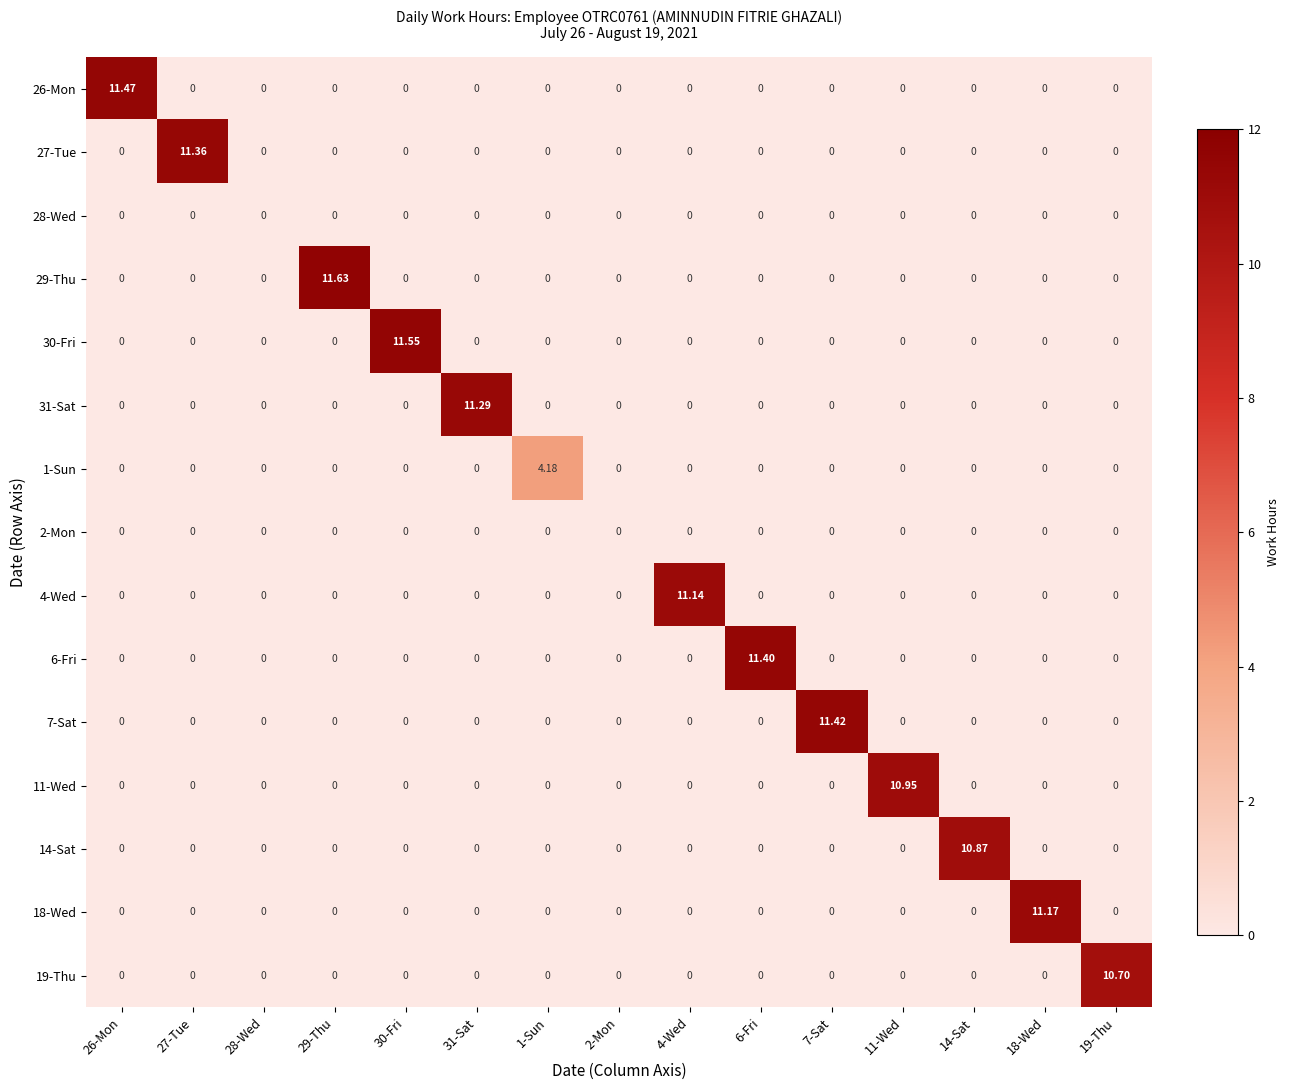

Between 4-Wed and 11-Wed, which series saw the biggest shift?

4-Wed